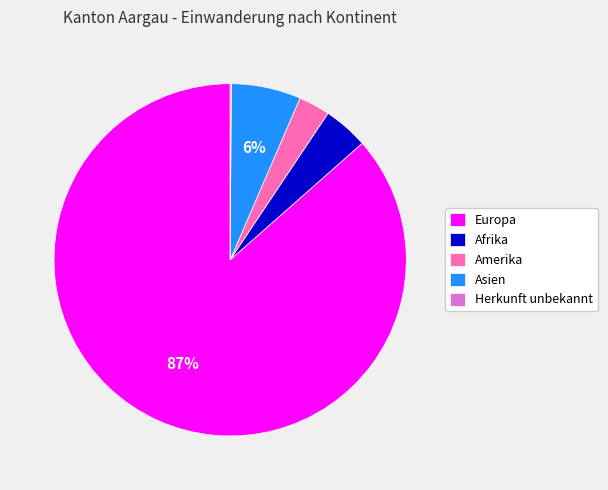

To the nearest percent, what is the combined percentage of Asien and Amerika?

9%